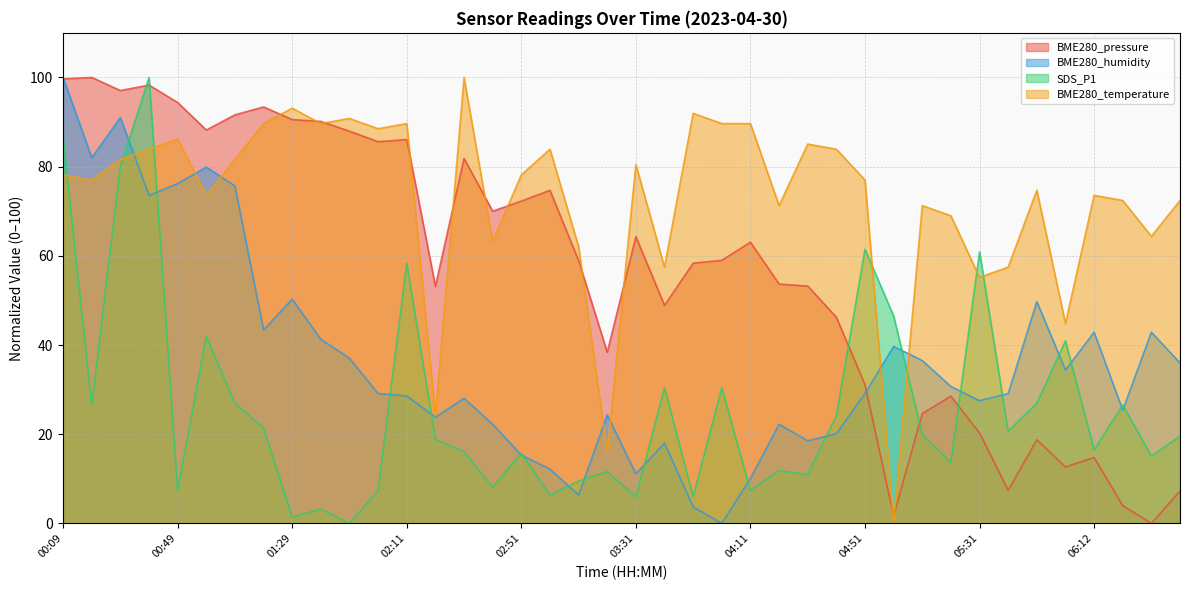

How many data points does each series have?

40